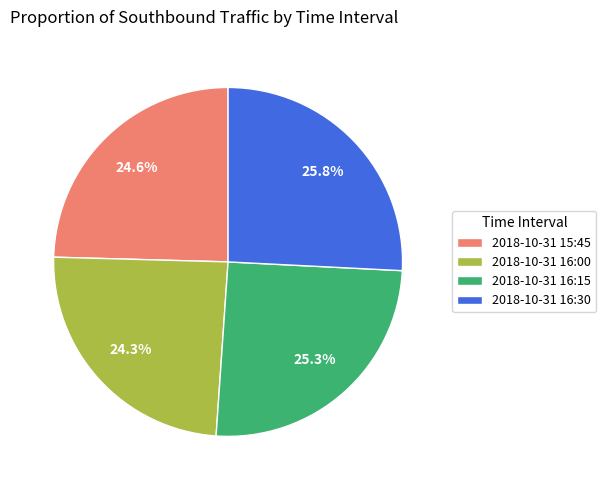

What portion of the pie excludes 2018-10-31 15:45?

75.4%